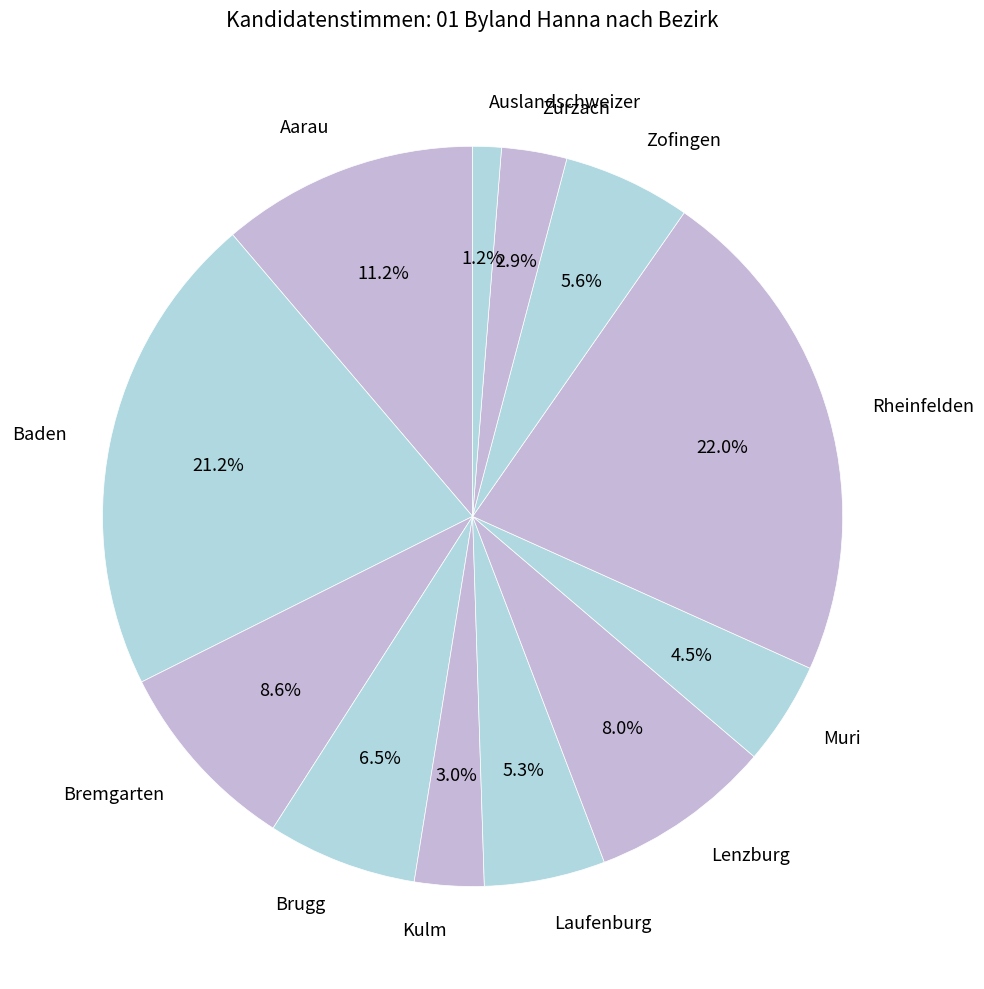

Do Muri and Aarau together represent more than half of the pie?

No